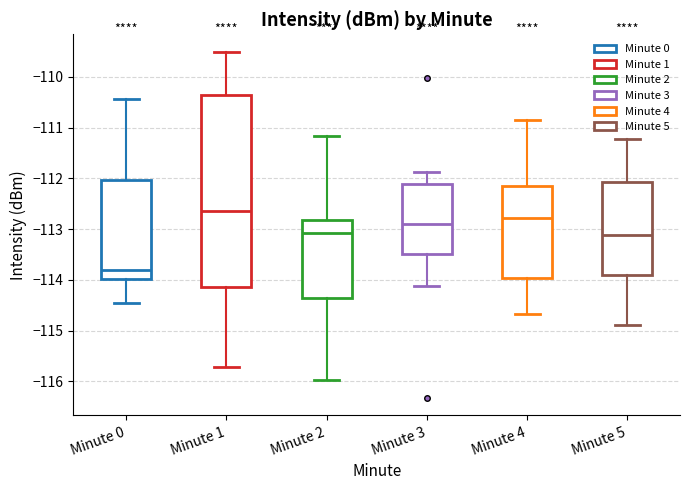

Reading left to right, read every box against the y-axis: the position of its median line, the range the box covers, and the ends of its whiskers. The values are not printed on the chart, so give them approximately, as read against the axis.

Minute 0: median -113.8, box -114.0 to -112.0, whiskers -114.4 to -110.4
Minute 1: median -112.6, box -114.1 to -110.3, whiskers -115.7 to -109.5
Minute 2: median -113.1, box -114.4 to -112.8, whiskers -116.0 to -111.2
Minute 3: median -112.9, box -113.5 to -112.1, whiskers -114.1 to -111.9
Minute 4: median -112.8, box -114.0 to -112.1, whiskers -114.7 to -110.8
Minute 5: median -113.1, box -113.9 to -112.1, whiskers -114.9 to -111.2